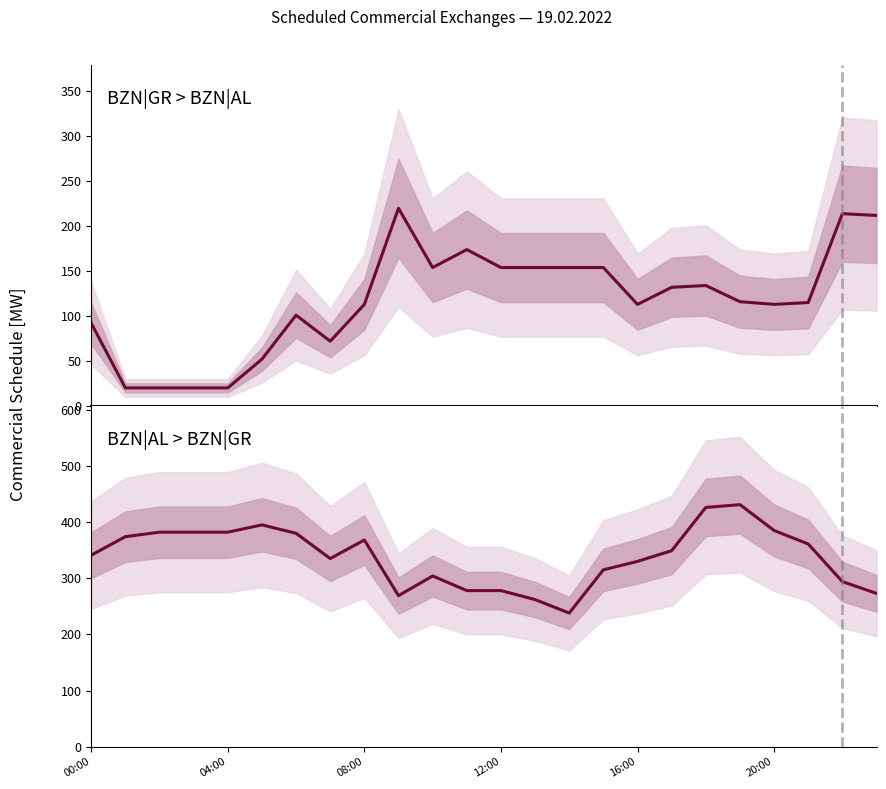

At which category does the chart reach its peak across all series?

19